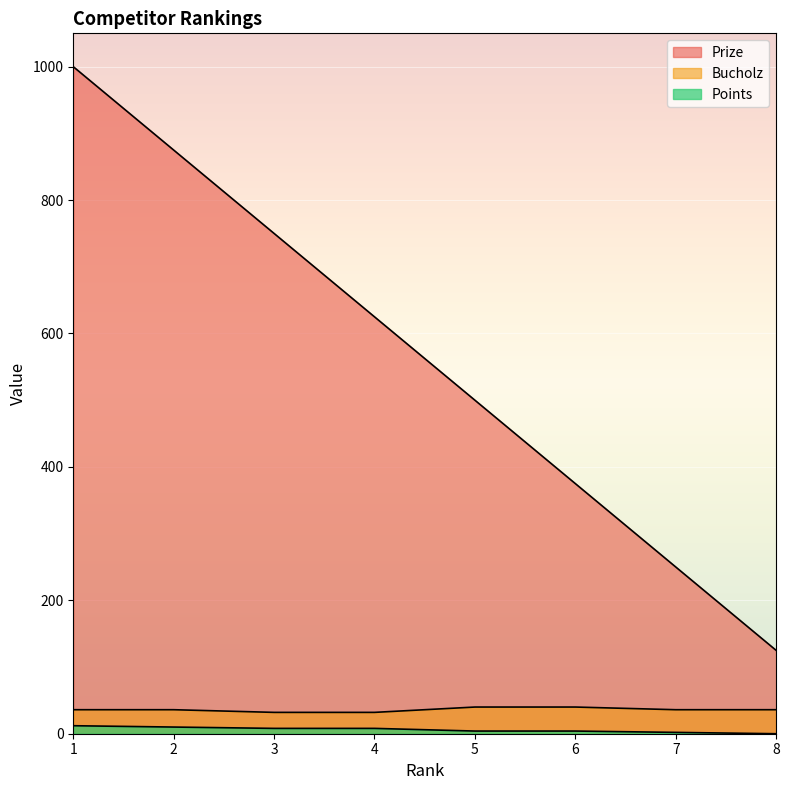

What is the value of the Prize point at the 8th from the left?

125